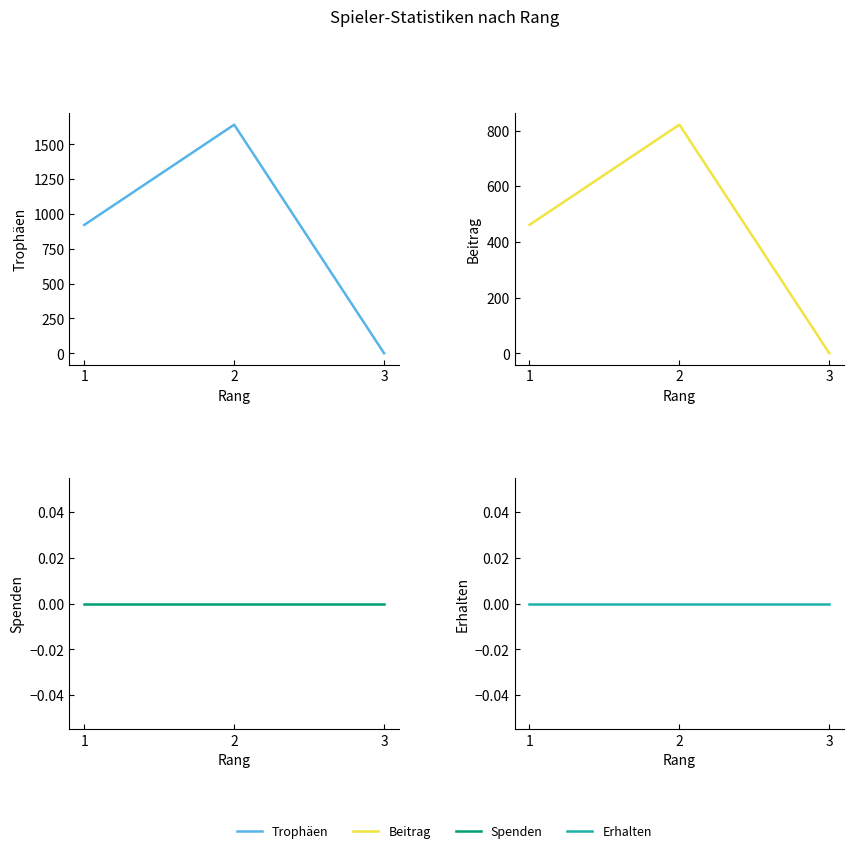

How many lines are shown in the chart?

4